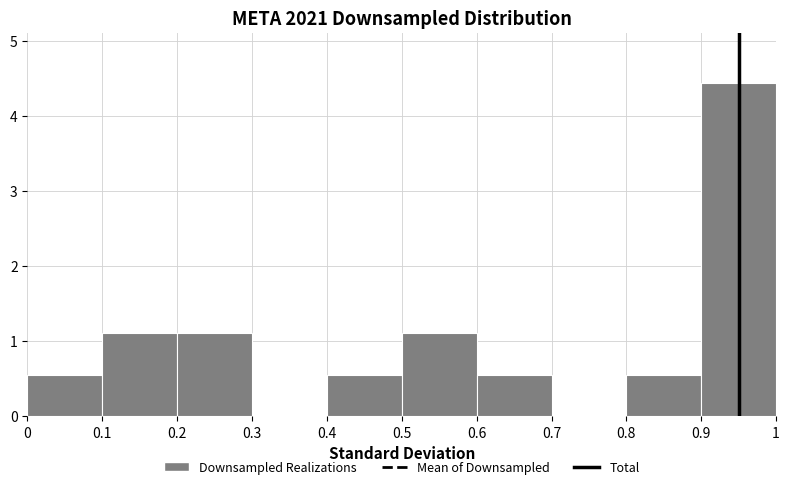

Reading left to right, list every bar in this chart as the range it spans on the x-axis followed by its height. The values are not printed on the chart, so give them approximately, as read against the axis.

0 to 0.1: 0.6
0.1 to 0.2: 1.1
0.2 to 0.3: 1.1
0.3 to 0.4: 0
0.4 to 0.5: 0.6
0.5 to 0.6: 1.1
0.6 to 0.7: 0.6
0.7 to 0.8: 0
0.8 to 0.9: 0.6
0.9 to 1: 4.4